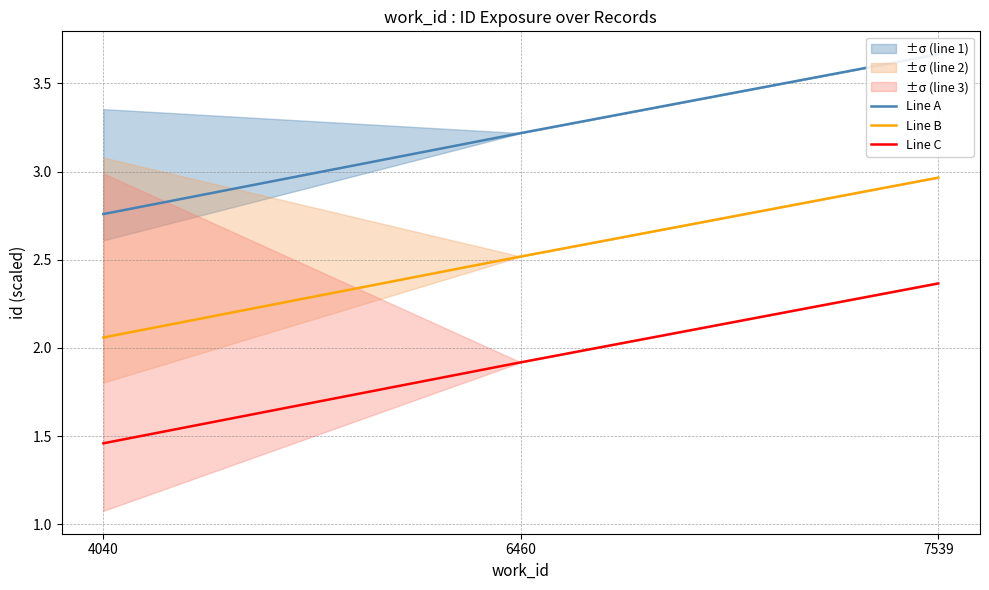

Between 4040 and 7539, which series saw the biggest shift?

Line B